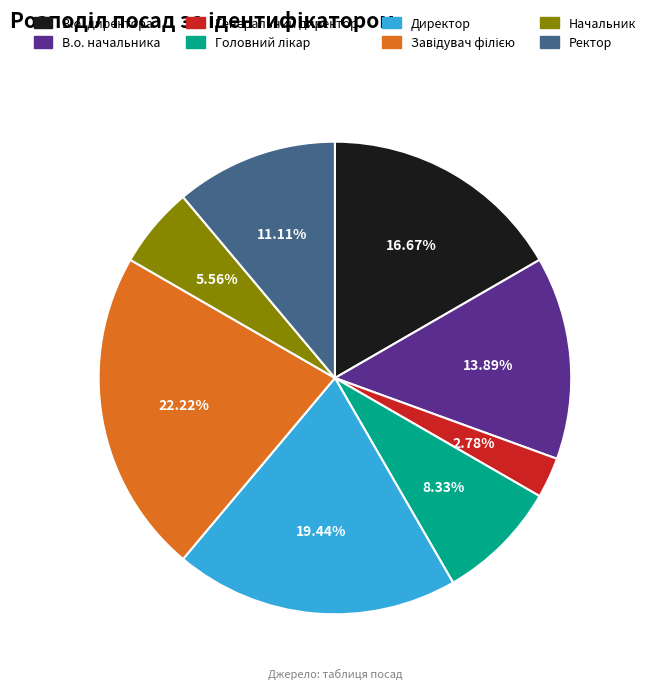

To the nearest percent, what is the combined percentage of В.о. директора and Начальник?

22%